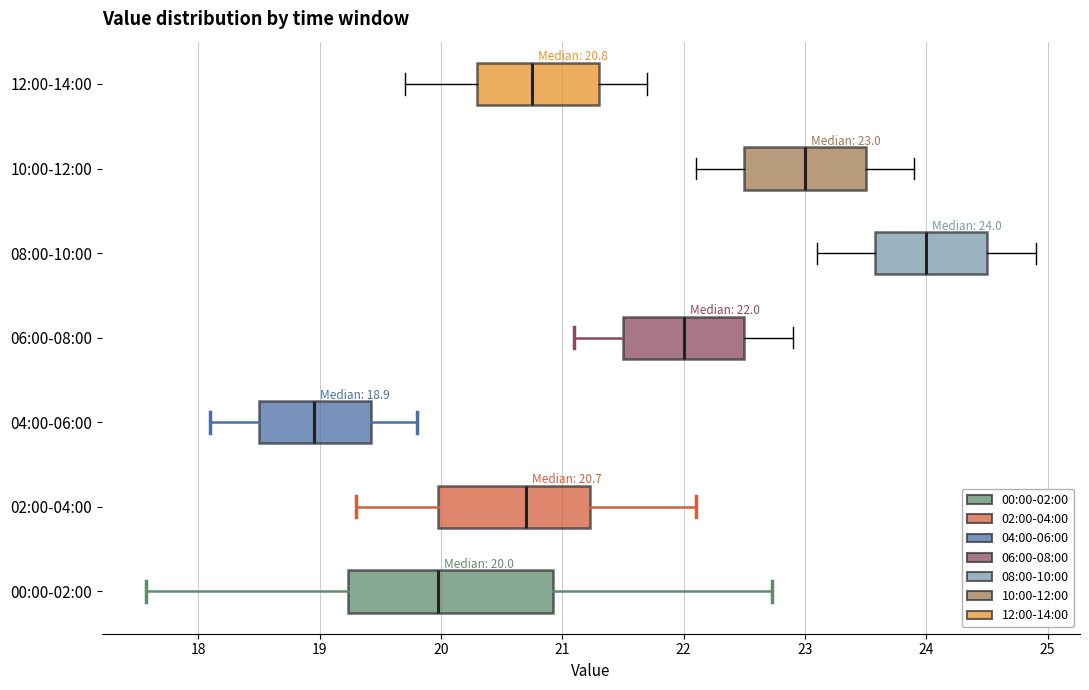

Which box has the furthest to the right median line?

08:00-10:00